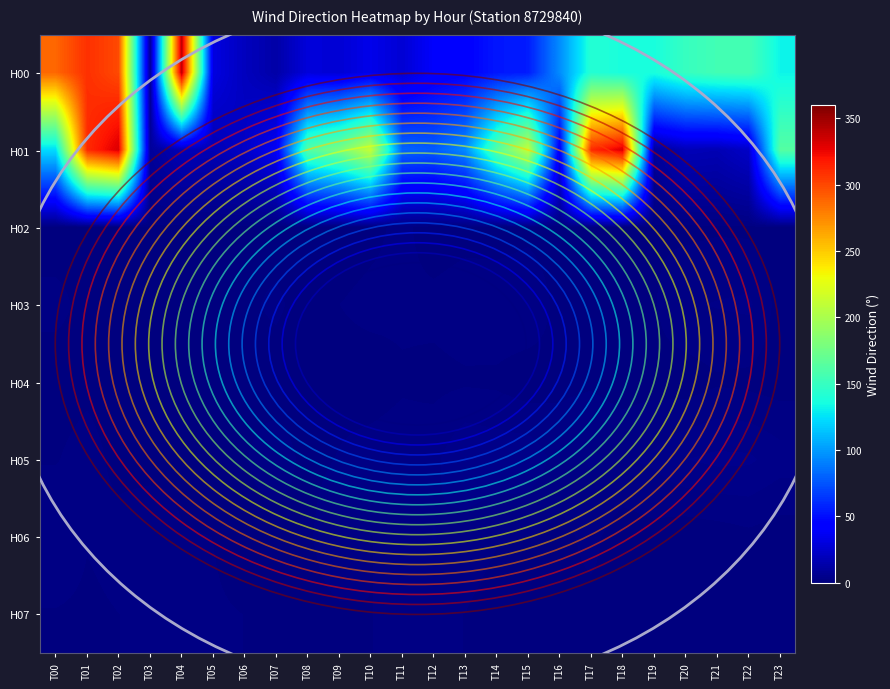

List the series in order of their peak value, lowest first.

H04, H07, H02, H06, H03, H05, H01, H00